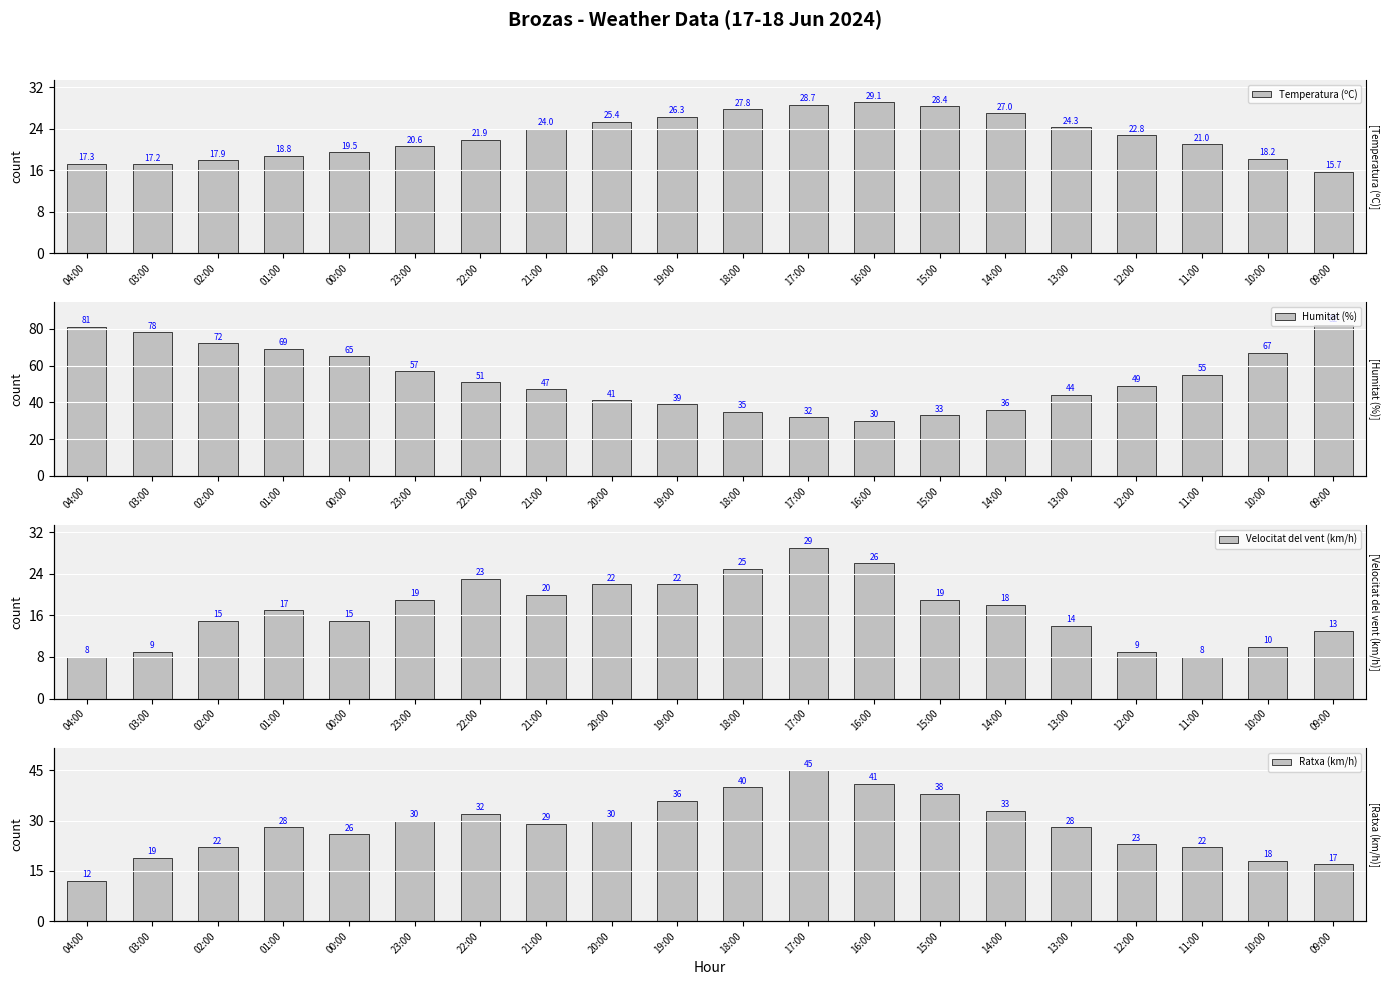

Where is Humitat (%) nearest to the value 56?

23:00